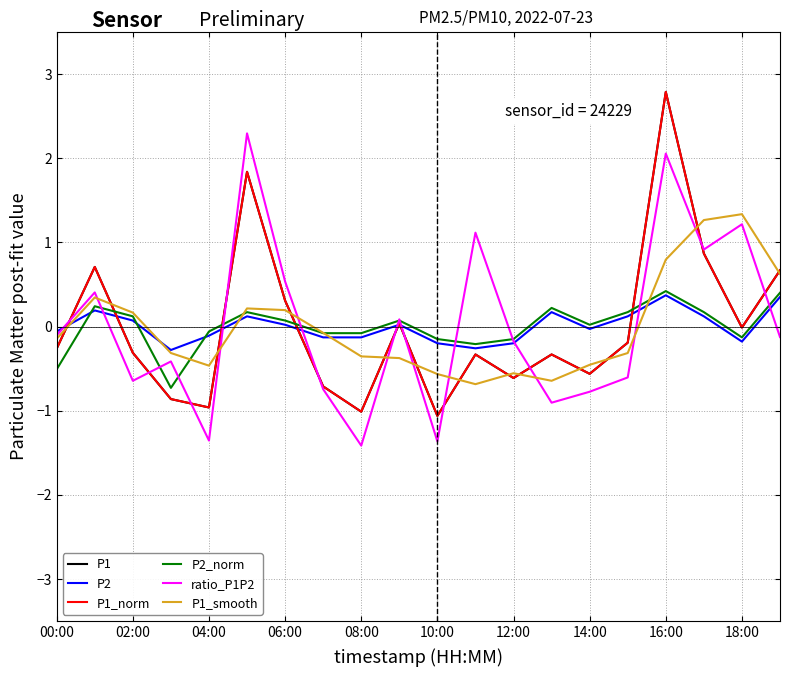

Does the chart display data point markers on the line(s)?

No